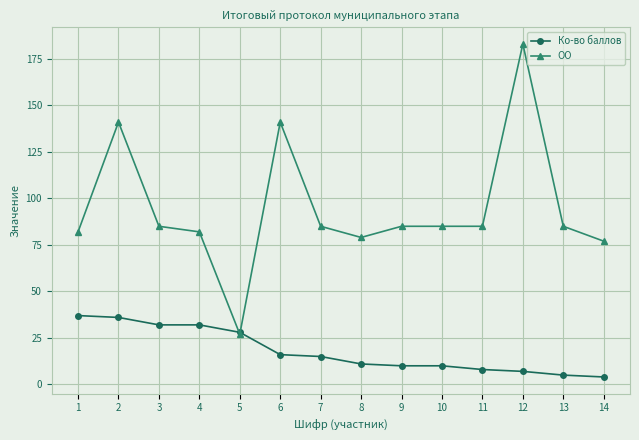

What is the average value of the ОО series?

94